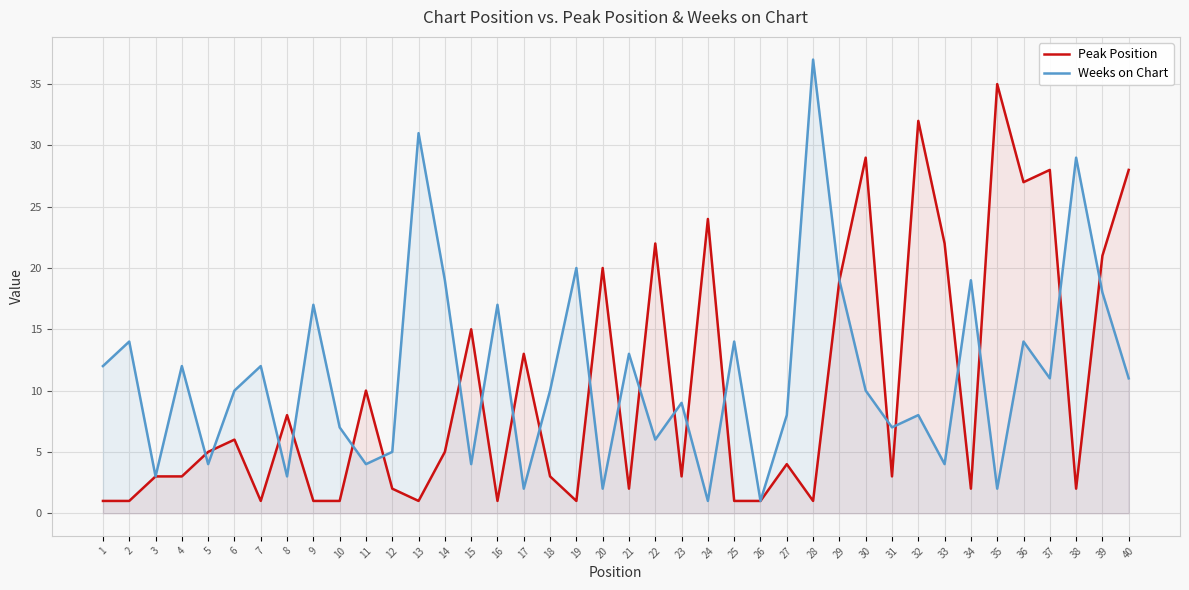

In Weeks on Chart, how many points are higher than both neighbors (excluding endpoints)?

15